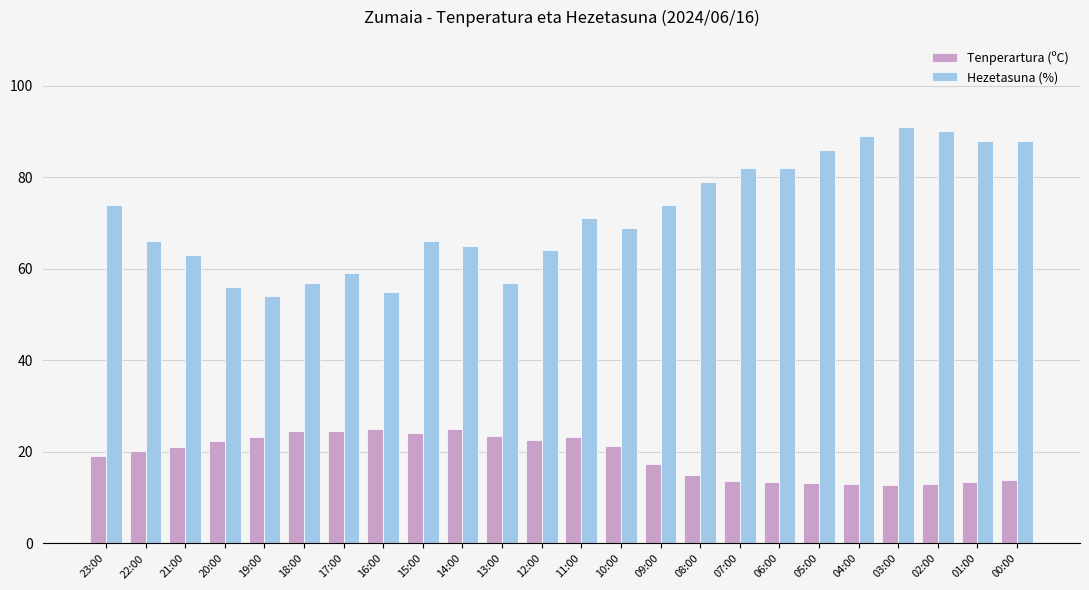

Rank the series by their maximum value, from lowest to highest.

Tenperartura (ºC), Hezetasuna (%)